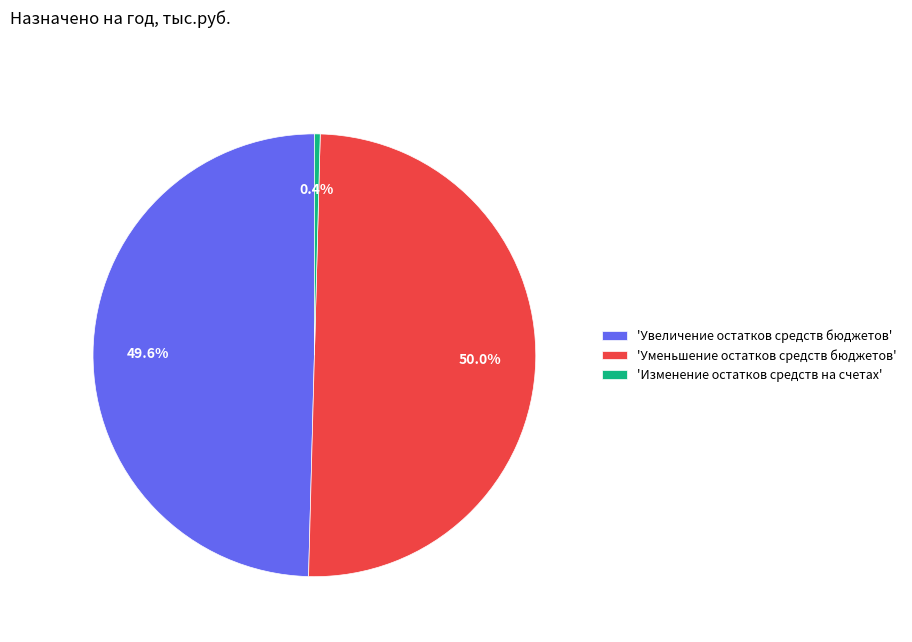

Which slice is the smallest?

'Изменение остатков средств на счетах'